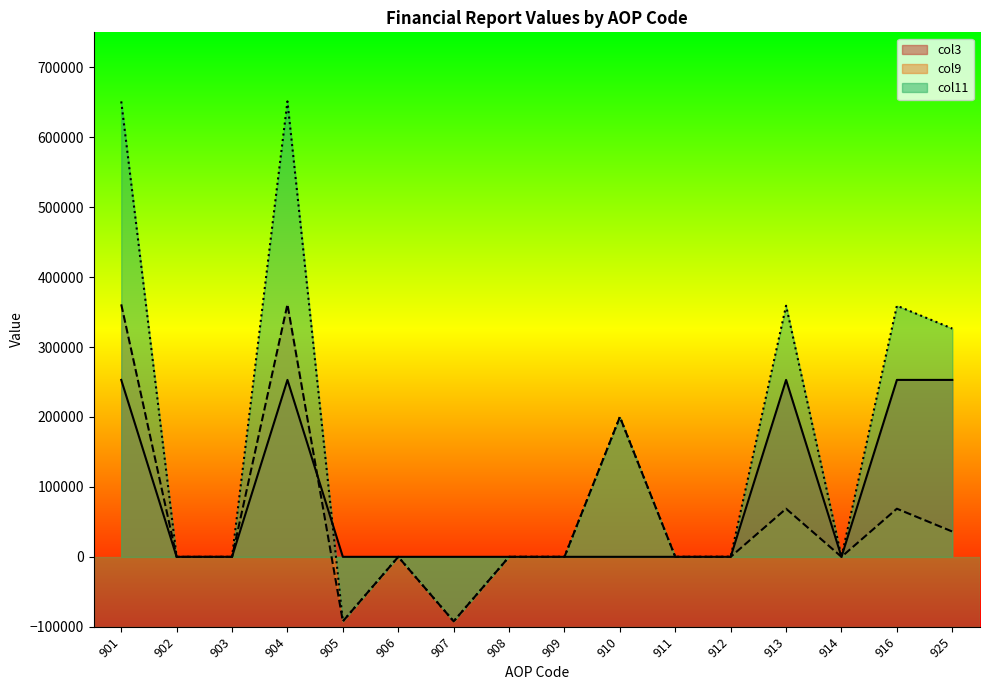

Which series has the largest range (max minus min)?

col11